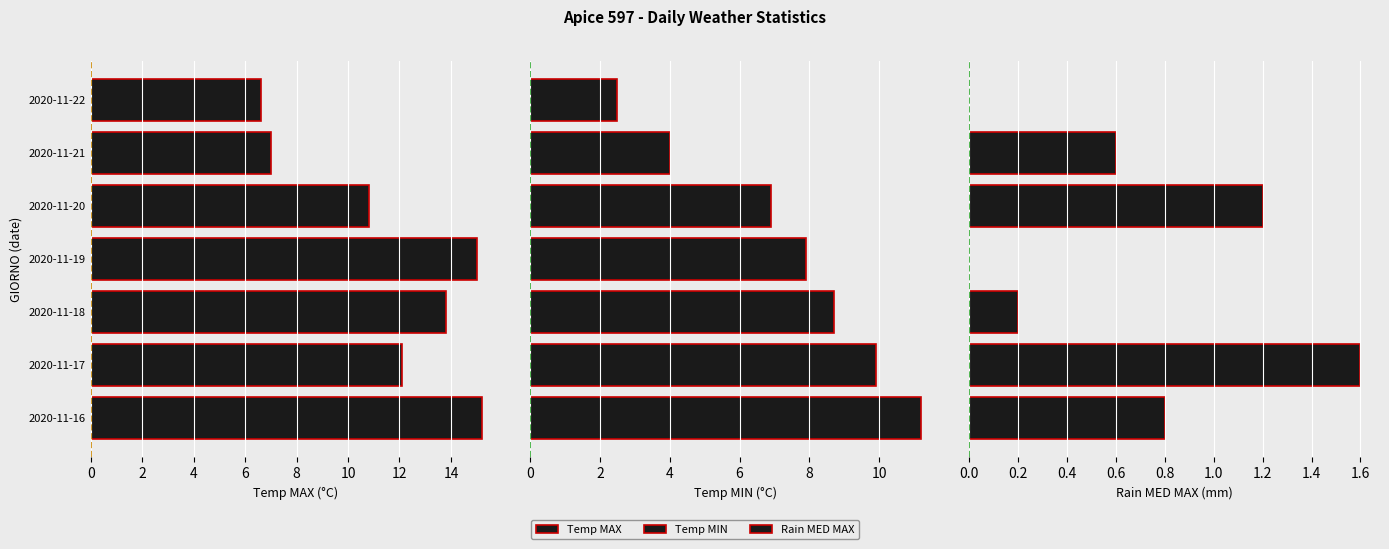

At how many categories does at least one series exceed 9?

5